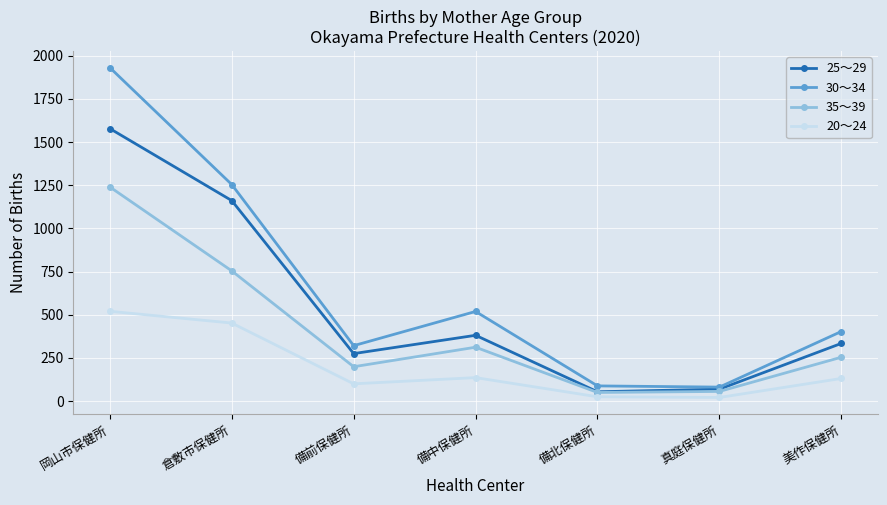

What is the label of the 7th point from the right?

岡山市保健所